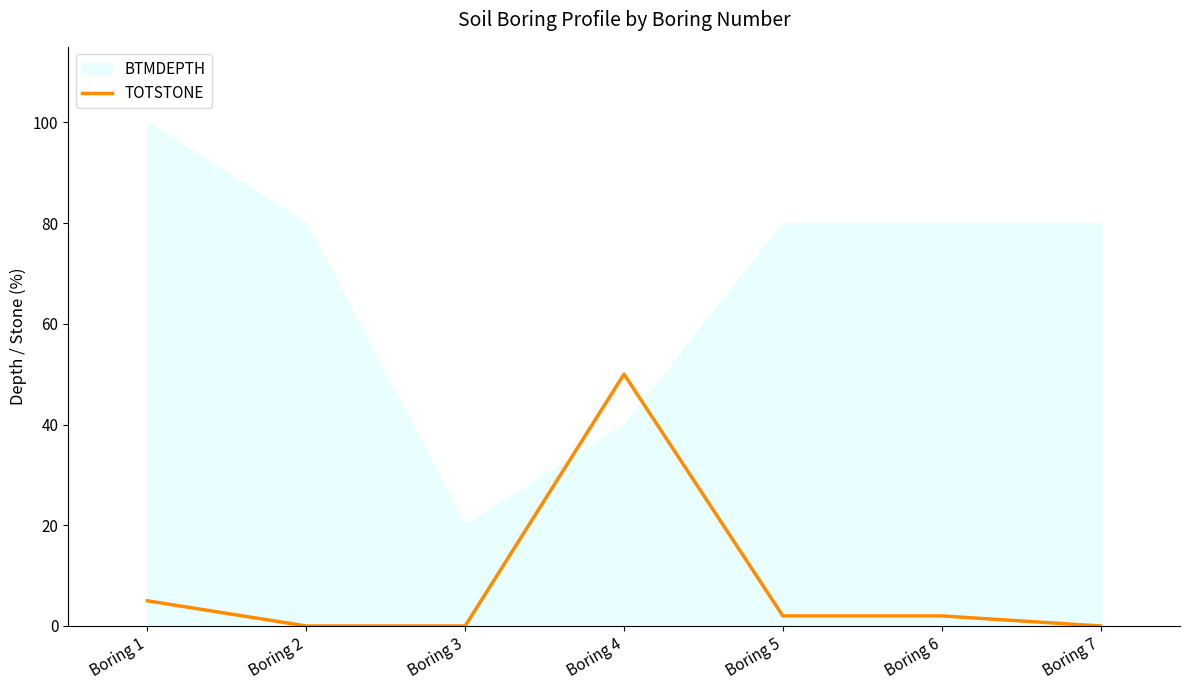

How many values are above zero?

4